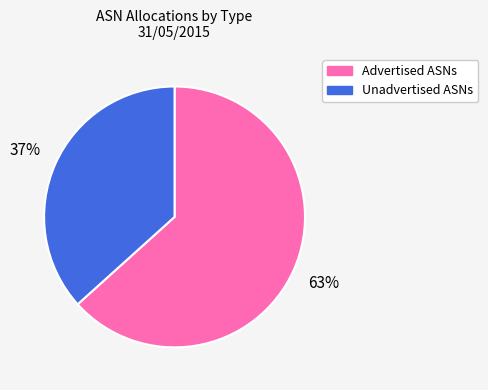

Do Unadvertised ASNs and Advertised ASNs together represent more than half of the pie?

Yes